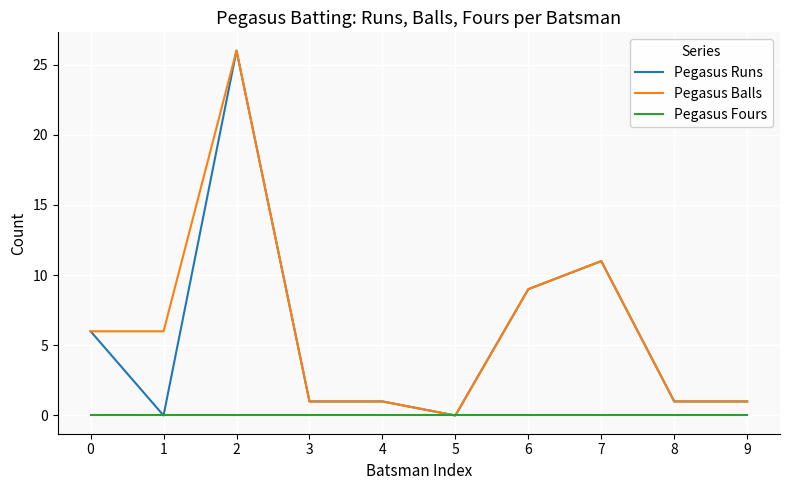

Where is the first local maximum for Pegasus Runs?

2